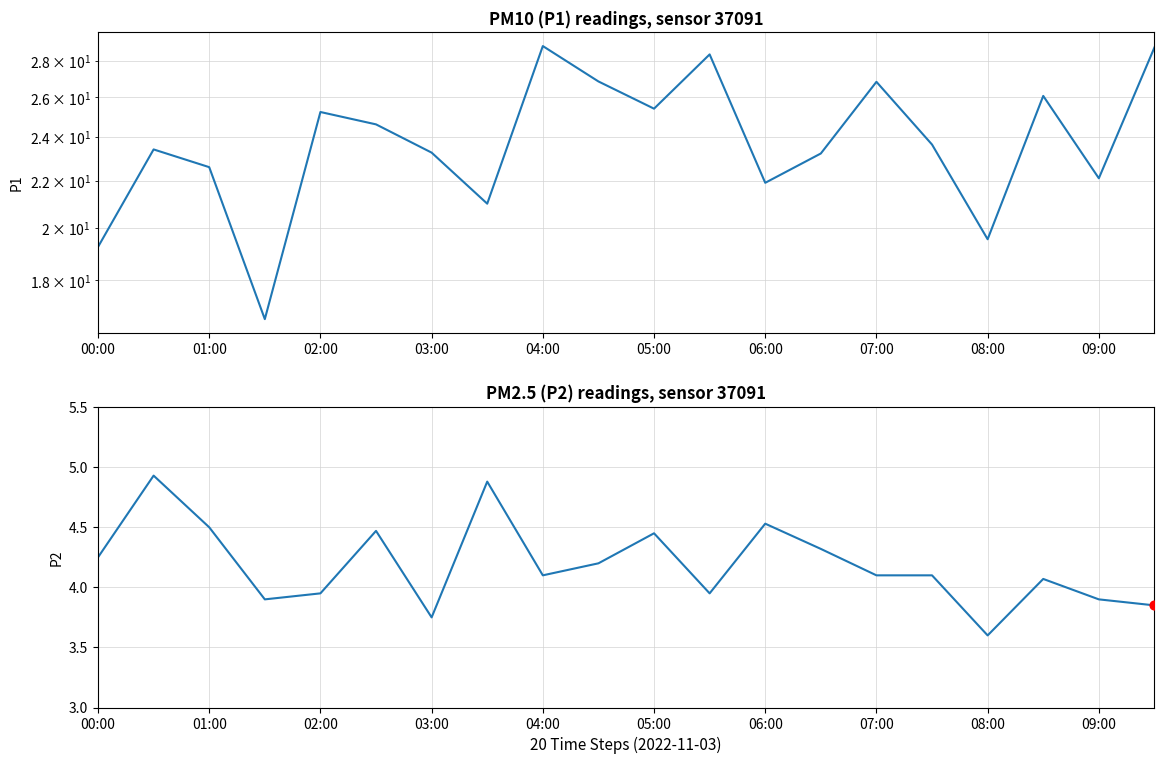

At how many categories does at least one series exceed 10?

20